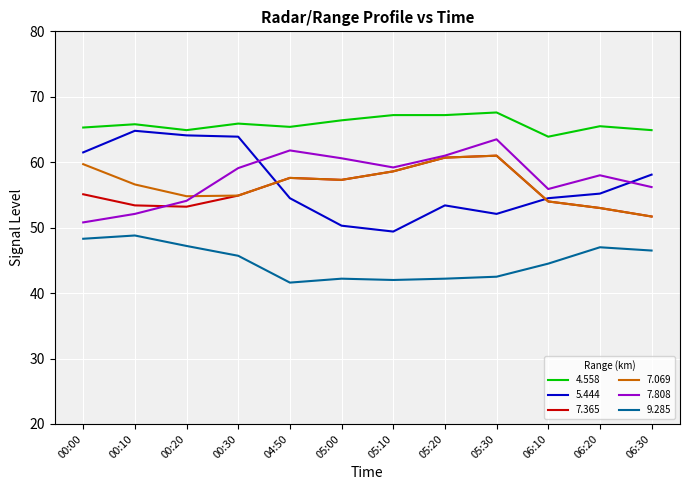

The value of 7.365 at 05:20 is 60.7. True or false?

True